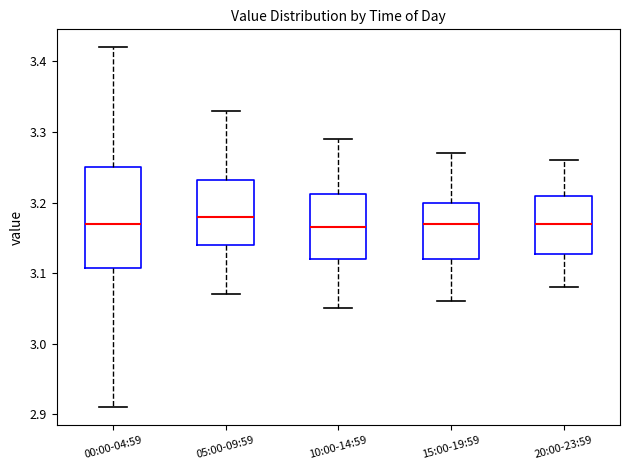

Reading left to right, transcribe this box plot: for each box, give where its median line is, the range the box spans, and where its two whiskers end, as read against the y-axis. The values are not printed on the chart, so give them approximately, as read against the axis.

00:00-04:59: median 3.17, box 3.11 to 3.25, whiskers 2.91 to 3.42
05:00-09:59: median 3.18, box 3.14 to 3.23, whiskers 3.07 to 3.33
10:00-14:59: median 3.17, box 3.12 to 3.21, whiskers 3.05 to 3.29
15:00-19:59: median 3.17, box 3.12 to 3.20, whiskers 3.06 to 3.27
20:00-23:59: median 3.17, box 3.13 to 3.21, whiskers 3.08 to 3.26